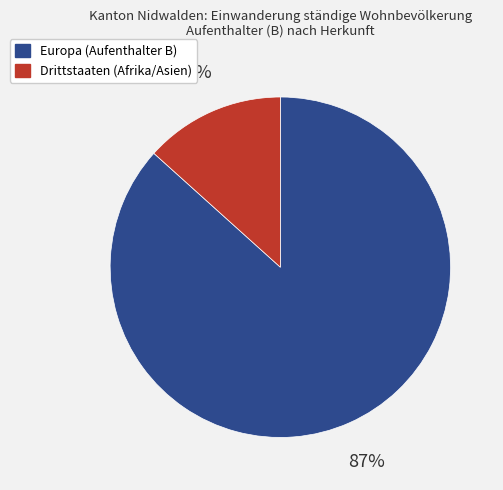

Combined, do Drittstaaten (Afrika/Asien) and Europa account for over 50%?

Yes